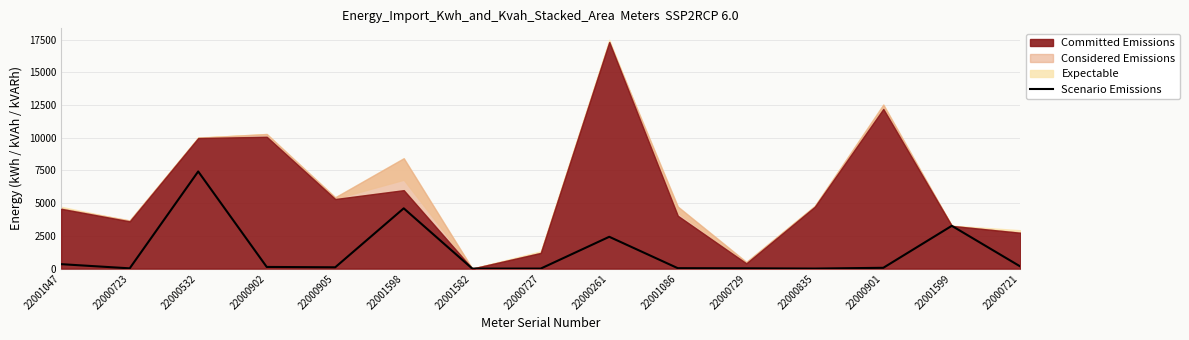

How many points are lower than both their immediate neighbors (excluding endpoints)?

3